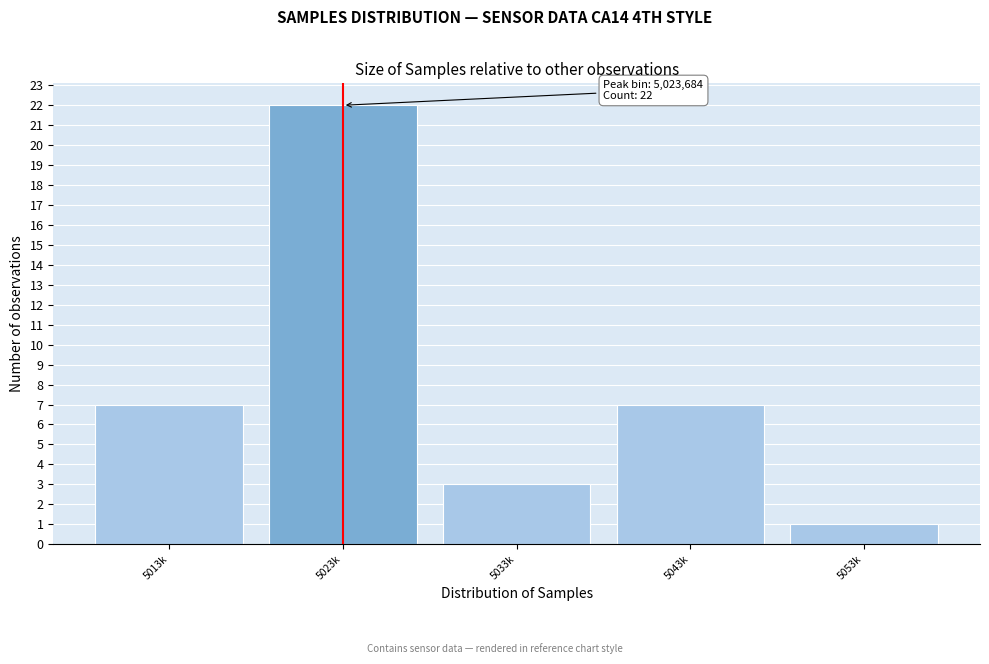

Reading left to right, transcribe all the data shown in this chart.

5013k=7	5023k=22	5033k=3	5043k=7	5053k=1